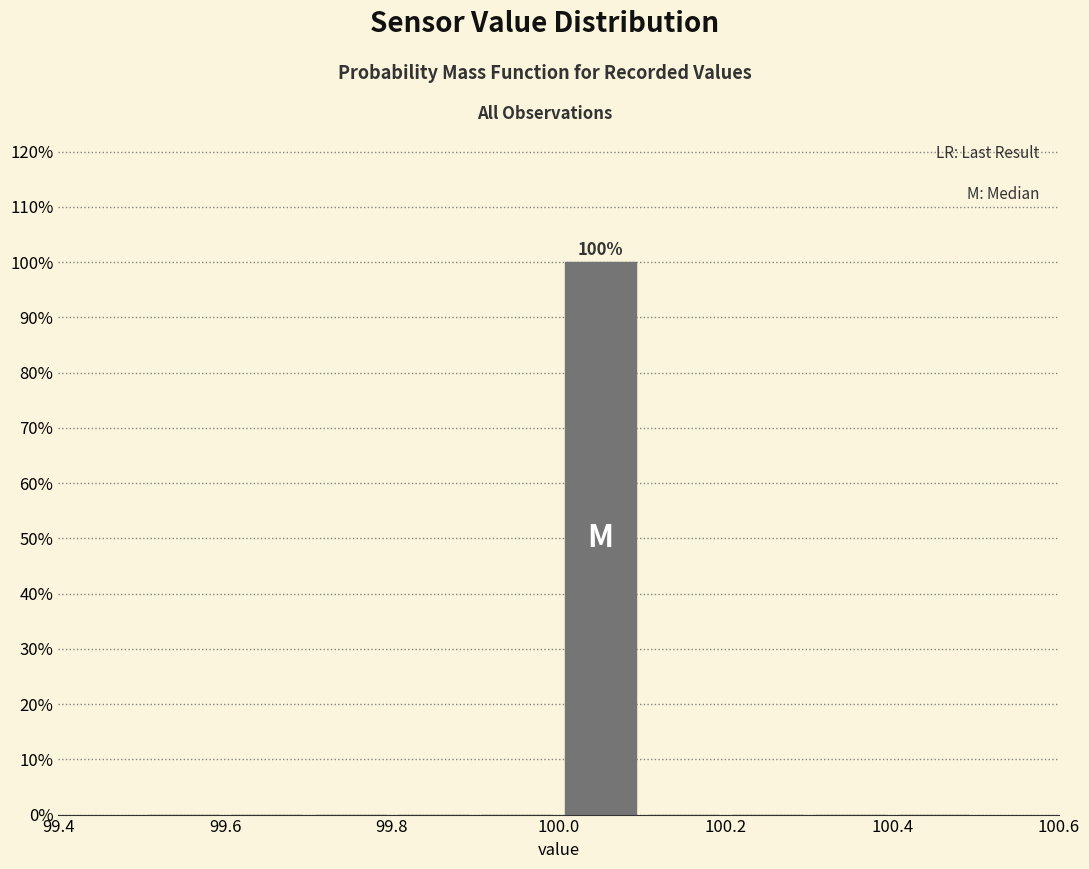

Over which range of the x-axis is the bar tallest?

100.0 to 100.1